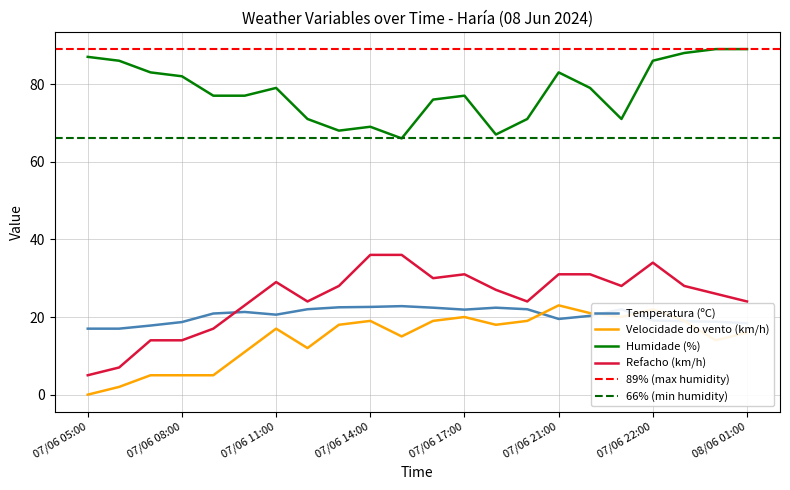

How many lines are shown in the chart?

4